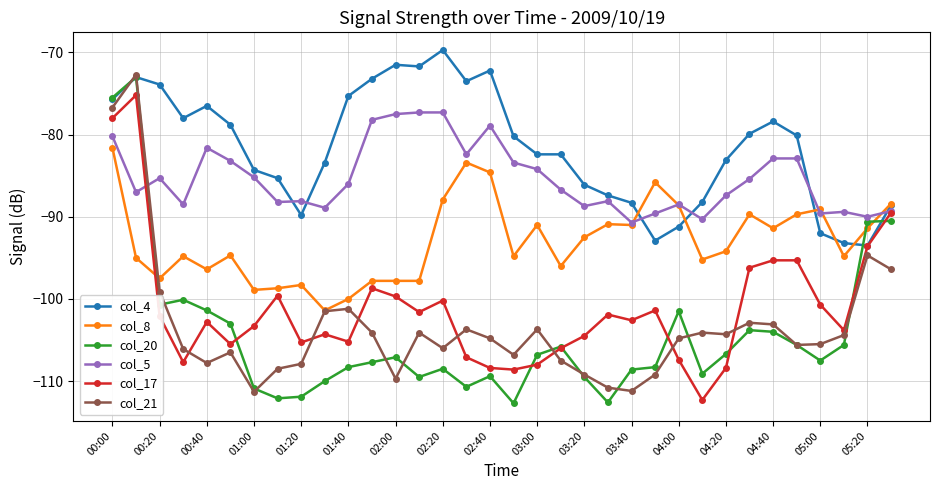

Which series has the largest total across all categories?

col_4